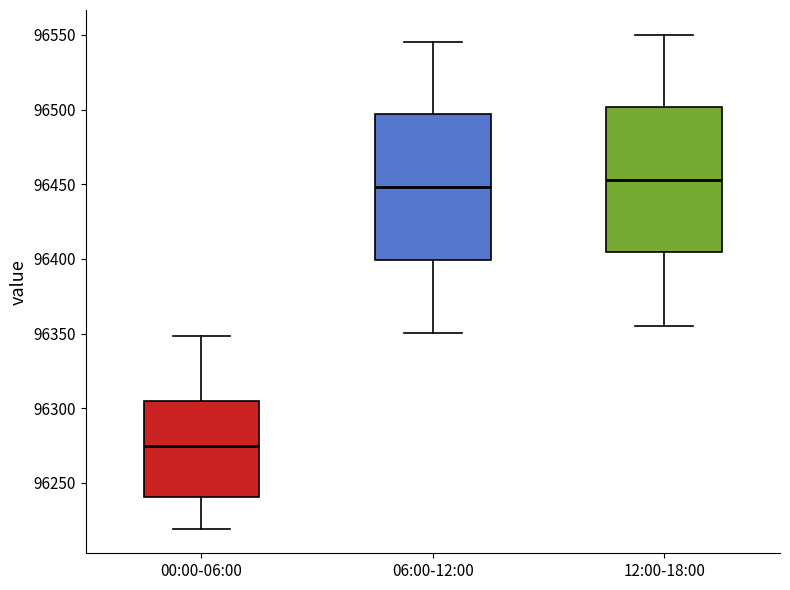

Reading left to right, read every box against the y-axis: the position of its median line, the range the box covers, and the ends of its whiskers. The values are not printed on the chart, so give them approximately, as read against the axis.

00:00-06:00: median 96275, box 96240 to 96305, whiskers 96220 to 96350
06:00-12:00: median 96450, box 96400 to 96495, whiskers 96350 to 96545
12:00-18:00: median 96455, box 96405 to 96500, whiskers 96355 to 96550